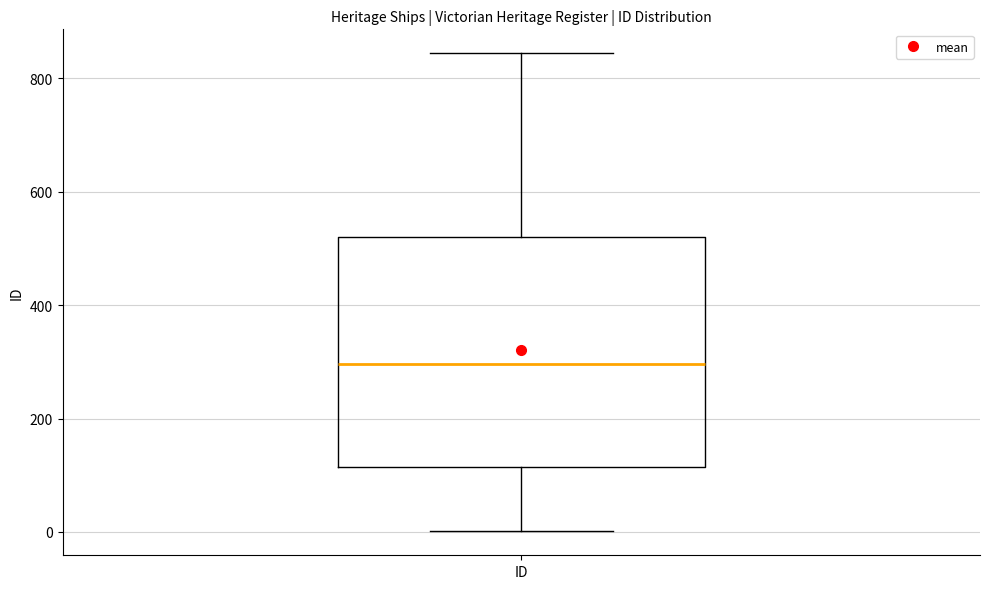

Transcribe this box plot: give where the median line is, the range the box spans, and where the two whiskers end, as read against the y-axis. The values are not printed on the chart, so give them approximately, as read against the axis.

median 300, box 120 to 520, whiskers 0 to 840